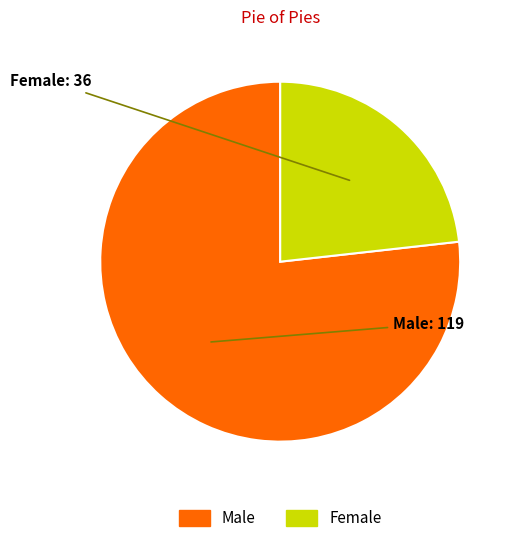

Combined, do Male and Female account for over 50%?

Yes